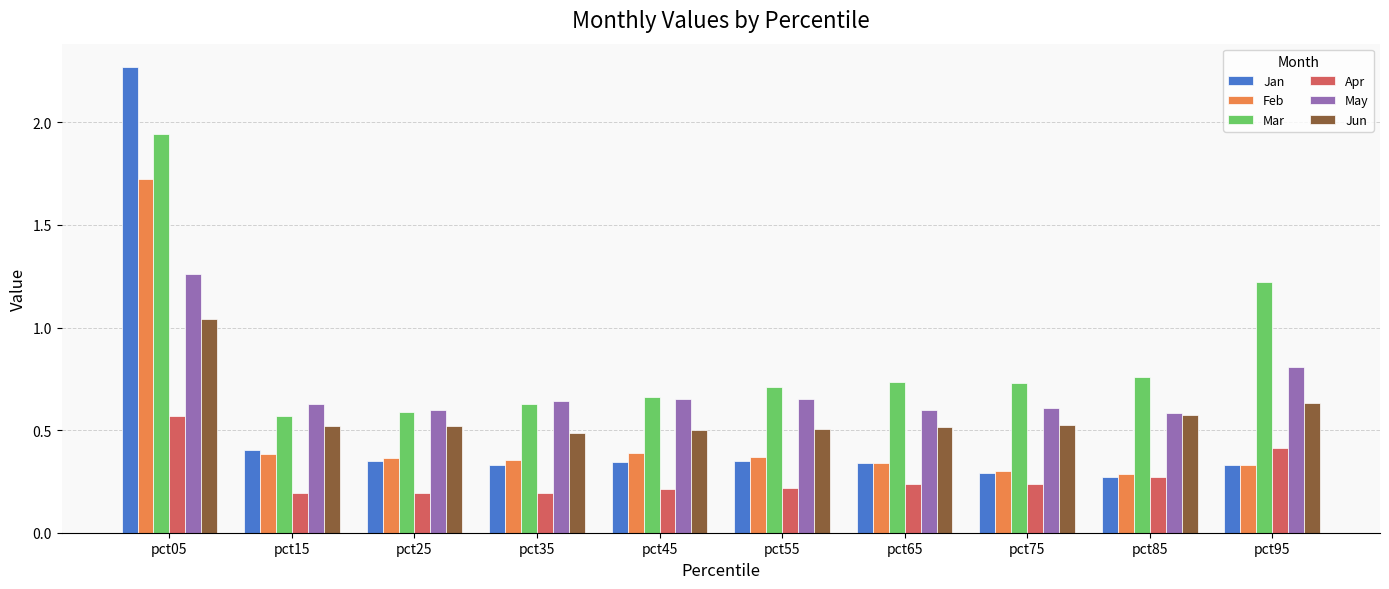

Which category has the highest value across all series?

pct05